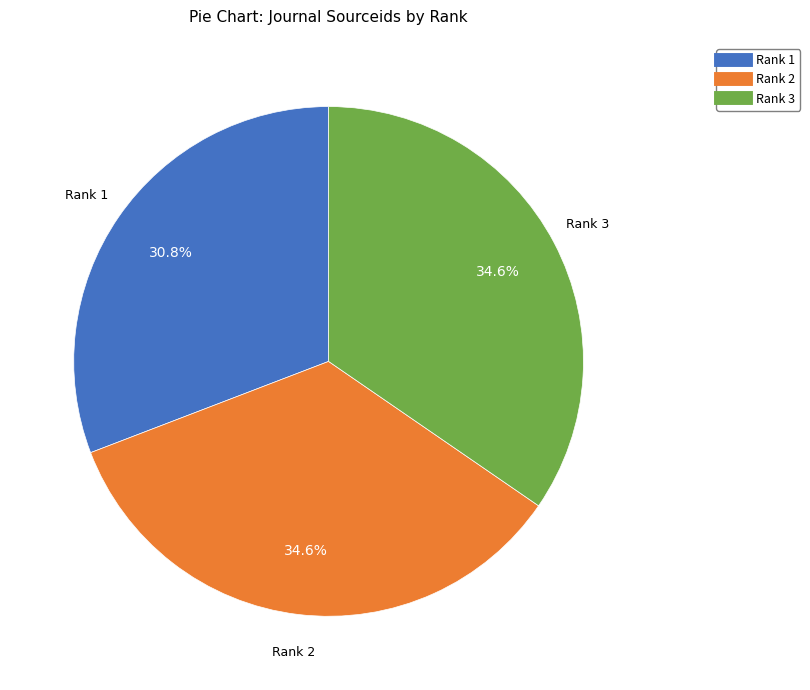

Which category has the smallest portion of the pie?

Rank 1